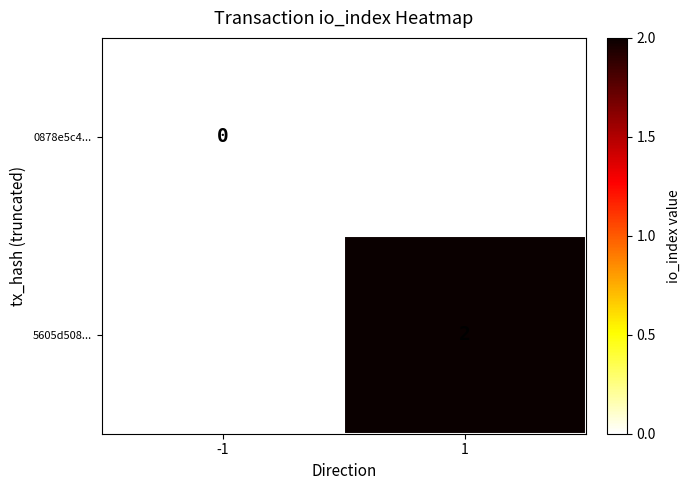

The value of 5605d508... at 1 is 3. True or false?

False